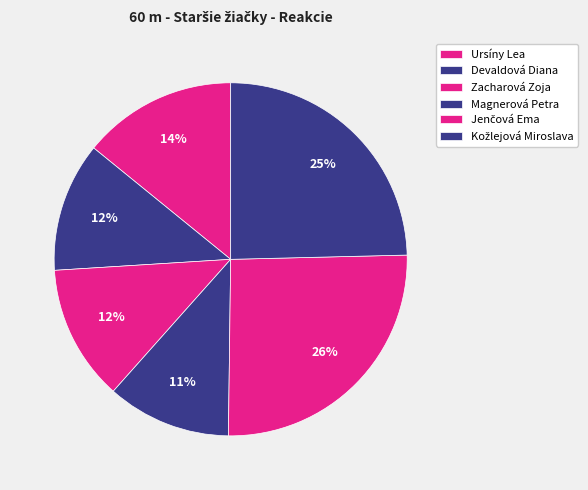

Is it true that Zacharová Zoja is 19% of the pie?

False